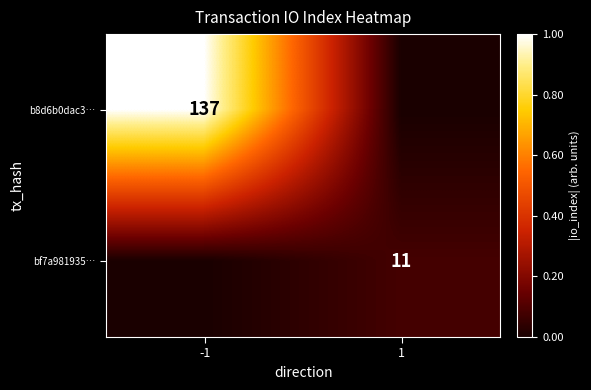

The b8d6b0dac3… series shows 137 at -1. True or false?

True